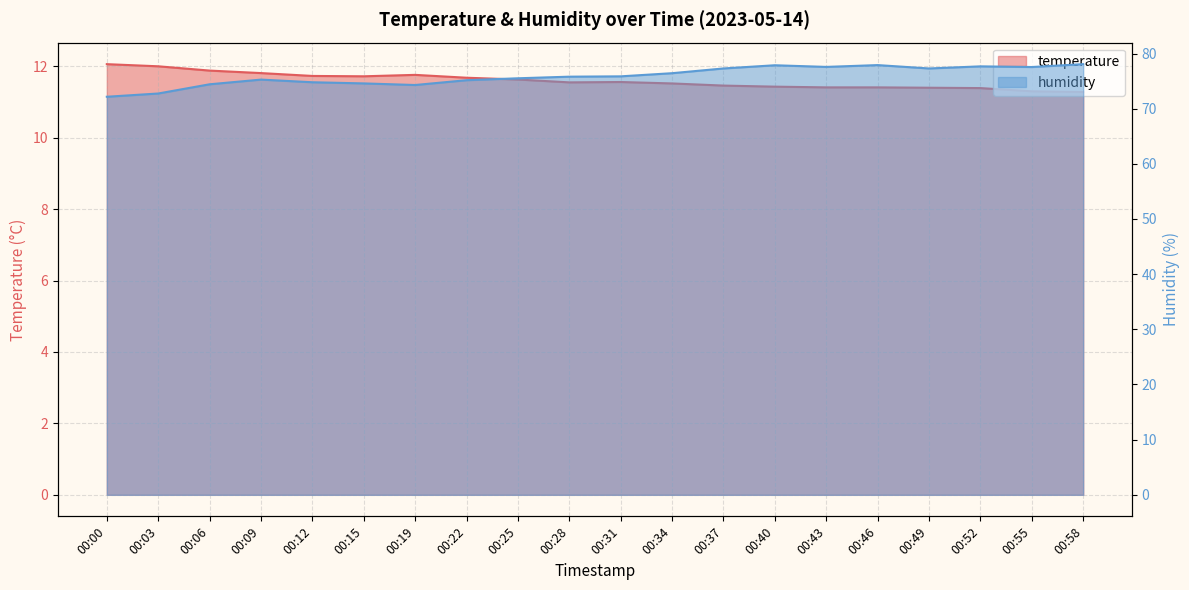

What is the maximum value shown in the chart?

78.1